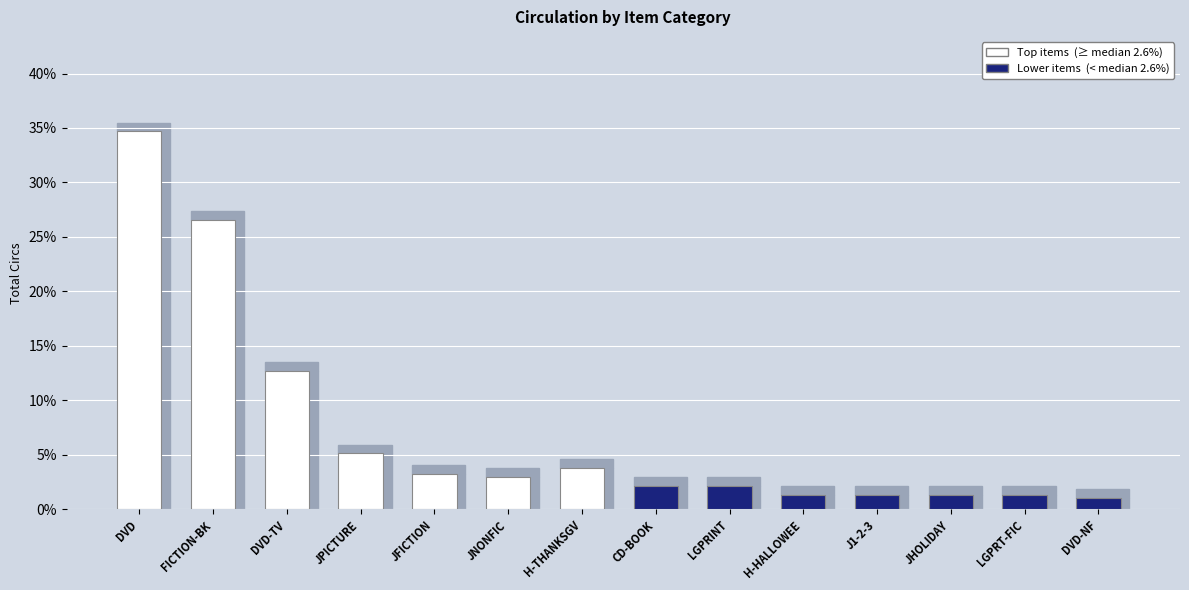

What is the ratio of the value at DVD-NF to the value at J1-2-3?

0.8